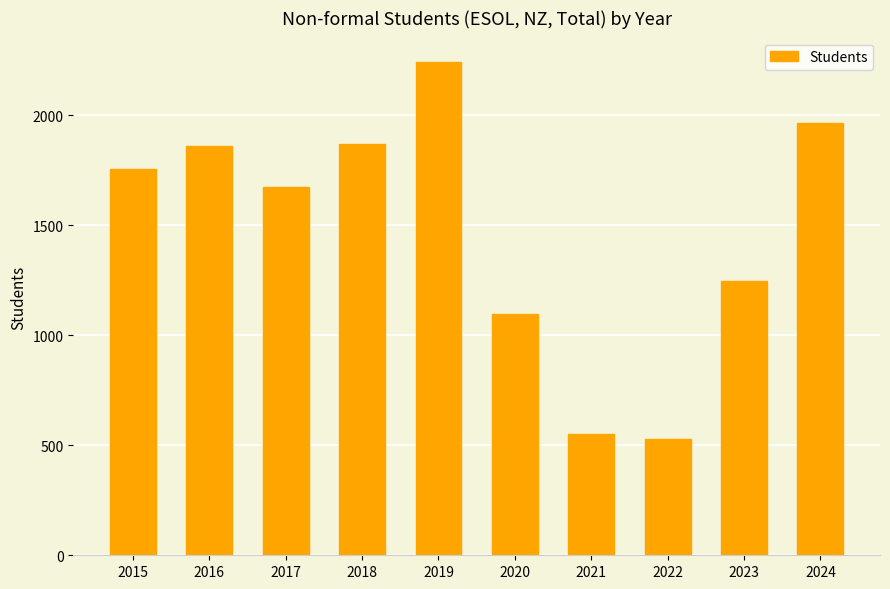

What is the sum of all values?

14785